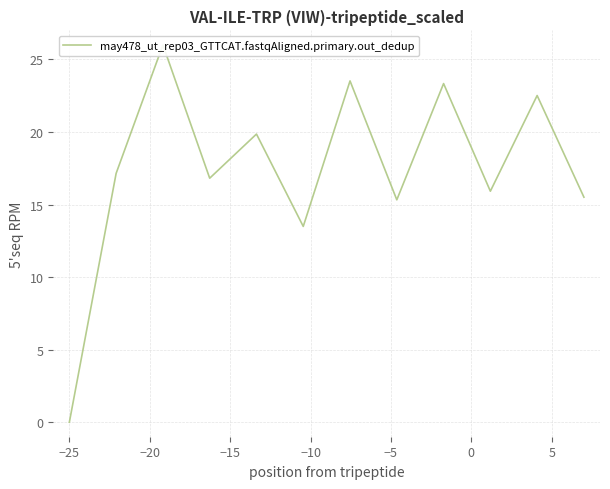

Count the number of categories in the chart.

12